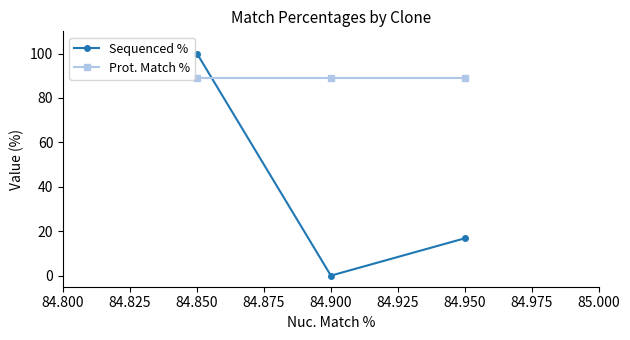

Rank the series by their average value, from lowest to highest.

Sequenced %, Prot. Match %